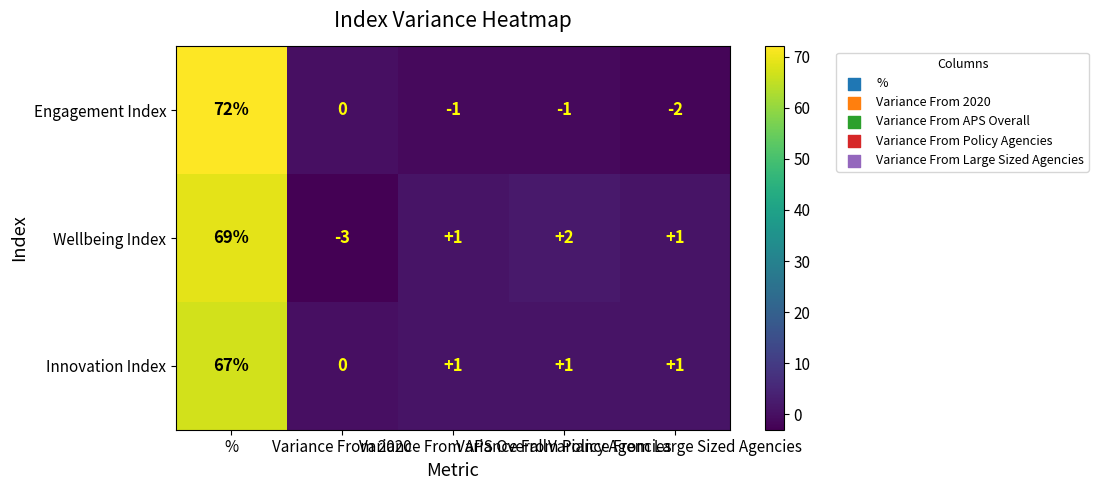

What is the lowest value of the Wellbeing Index series?

-3